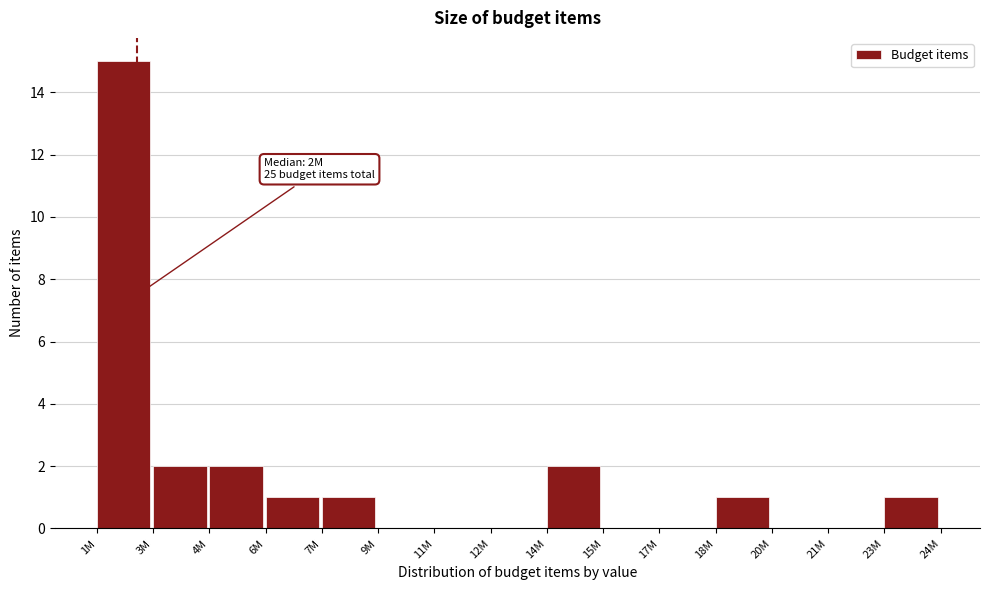

Reading left to right, transcribe all the data shown in this chart.

1M=15	3M=2	4M=2	6M=1	7M=1	9M=0	11M=0	12M=0	14M=2	15M=0	17M=0	18M=1	20M=0	21M=0	23M=1